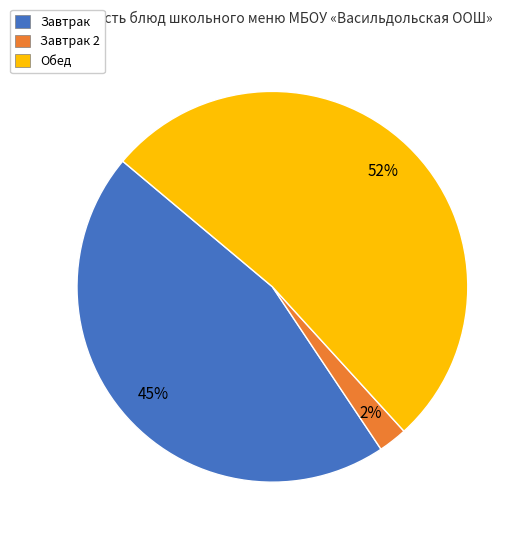

Which has a higher value, Завтрак or Обед?

Обед